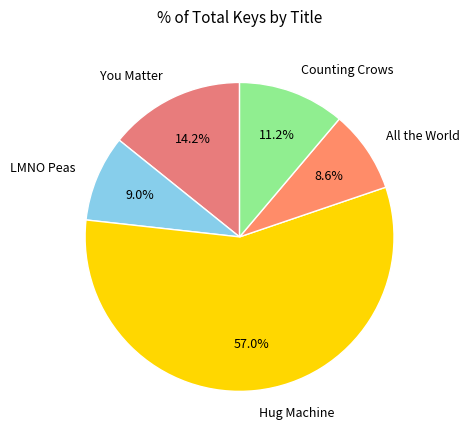

To the nearest percent, what is the difference between the largest and smallest slice percentages?

48%